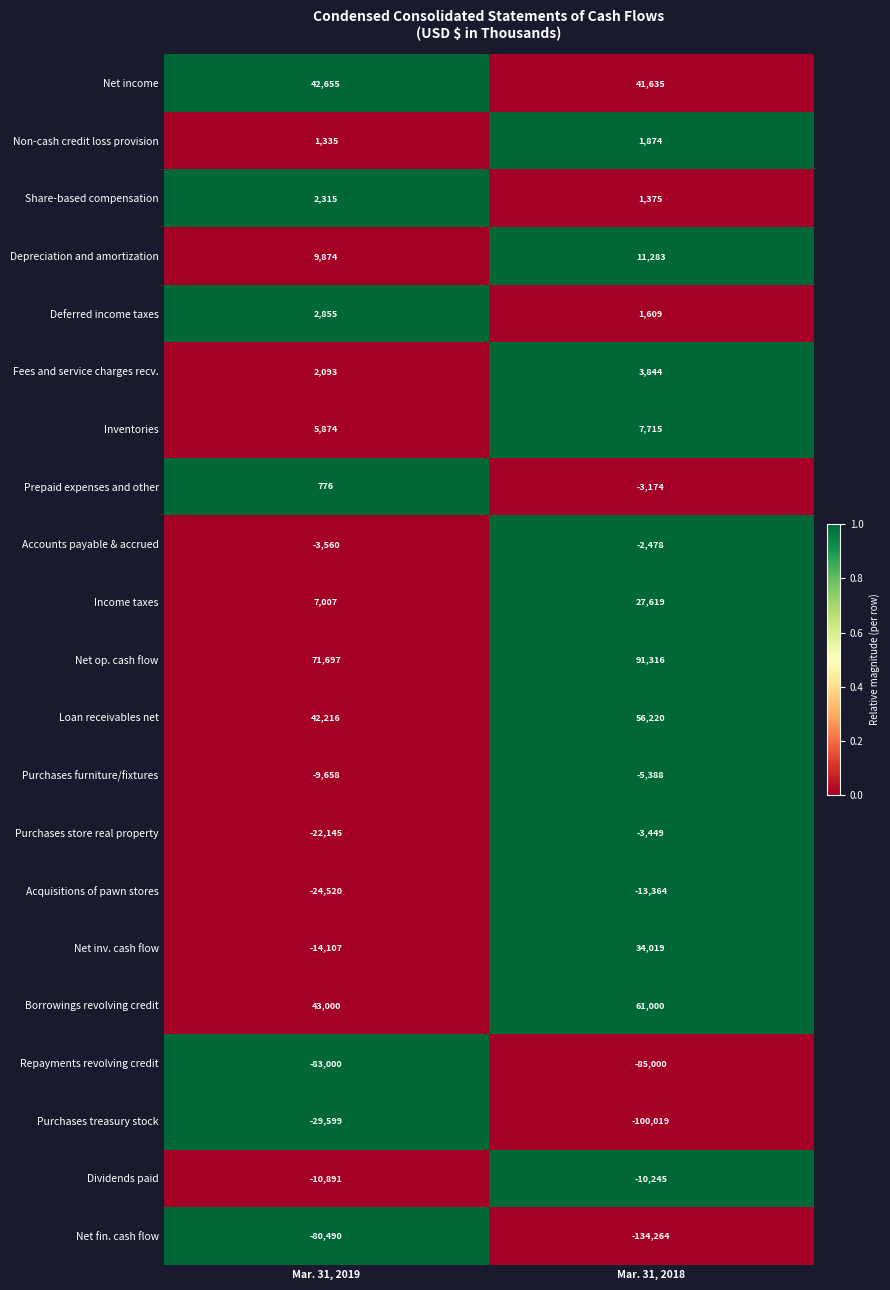

The Purchases store real property series shows -14884 at Mar. 31, 2019. True or false?

False